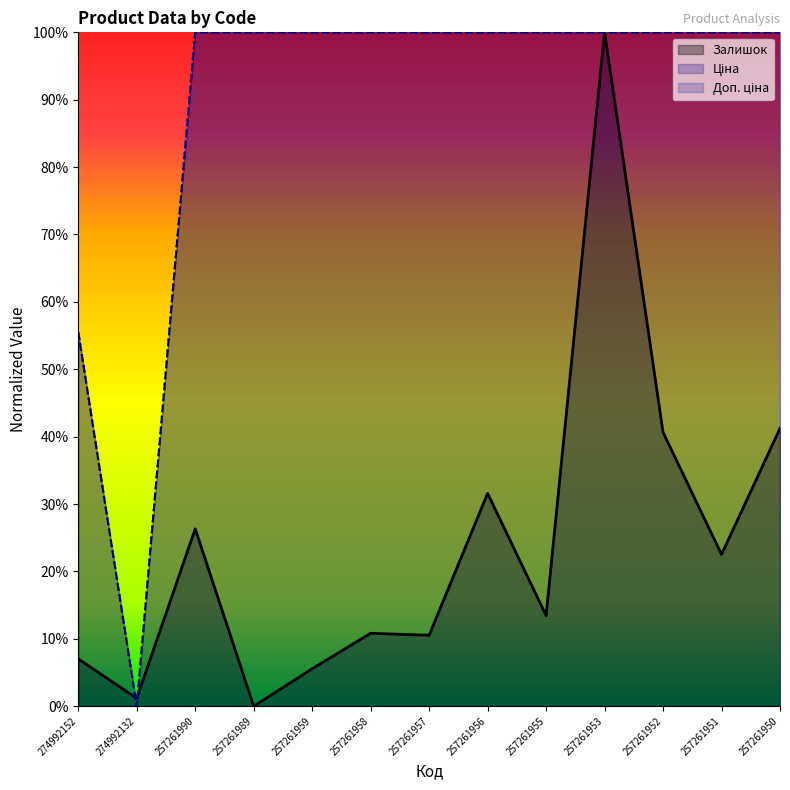

The Залишок series shows 13.5 at 257261955. True or false?

True